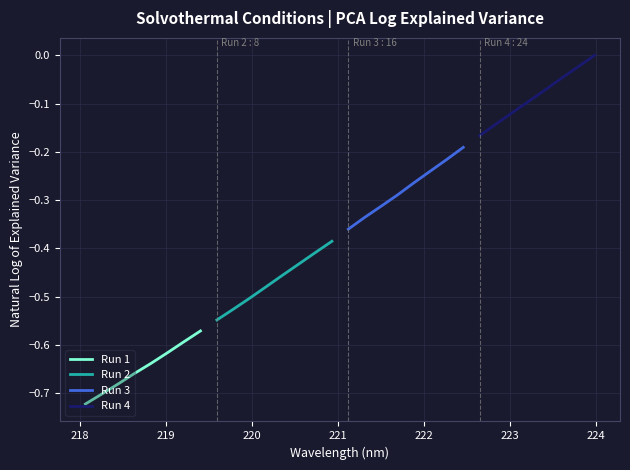

How many lines are shown in the chart?

4